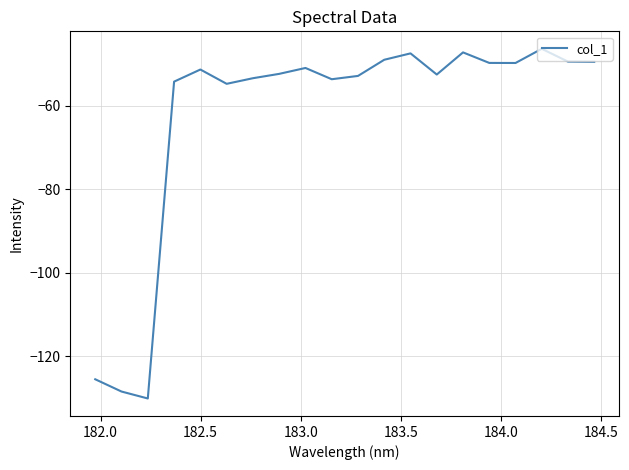

What is the greatest value displayed?

-46.3